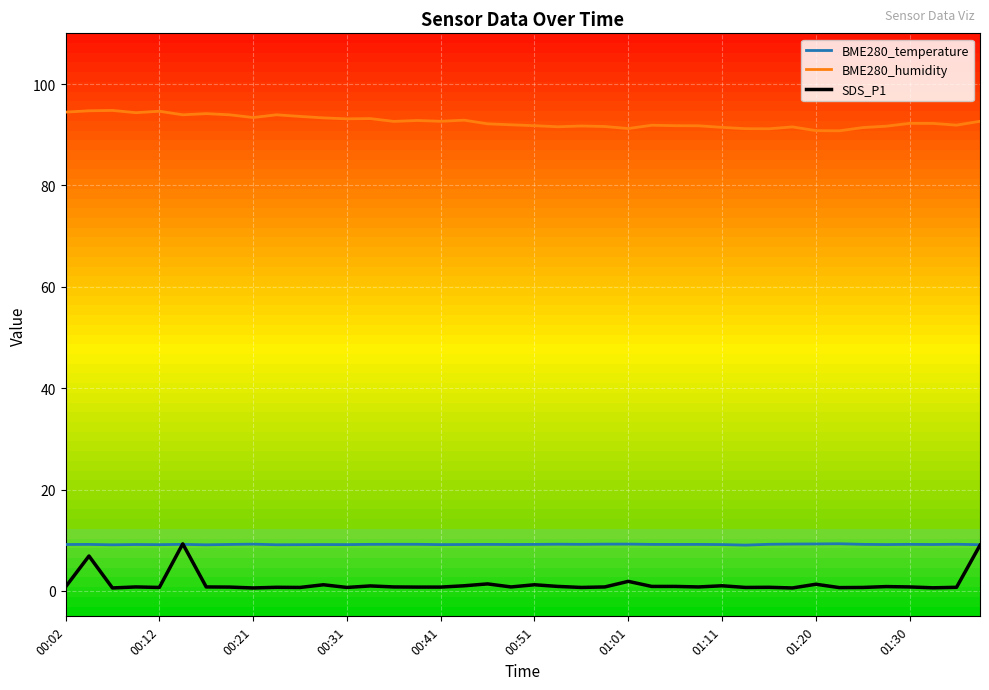

Which series has the largest total across all categories?

BME280_humidity